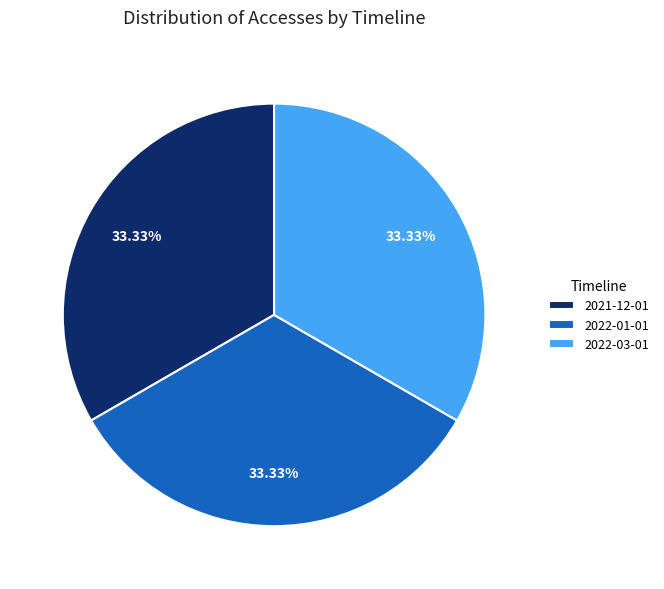

What is the ratio of the value at 2022-01-01 to the value at 2022-03-01?

1.0